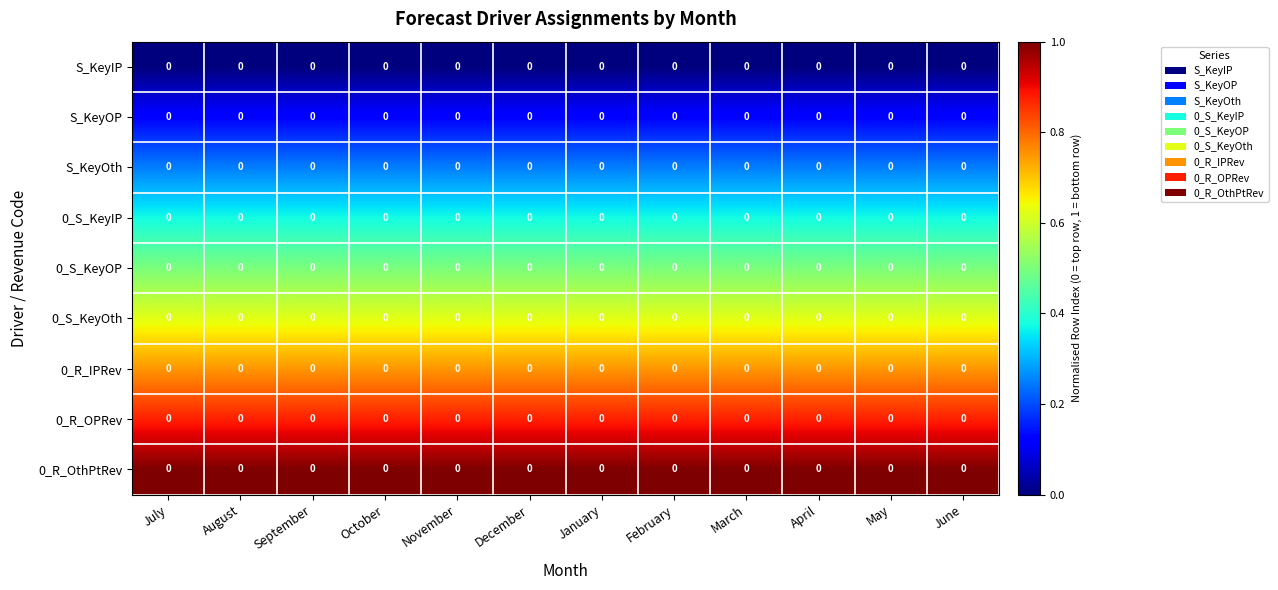

Which category has the highest value in the 0_R_IPRev series?

July